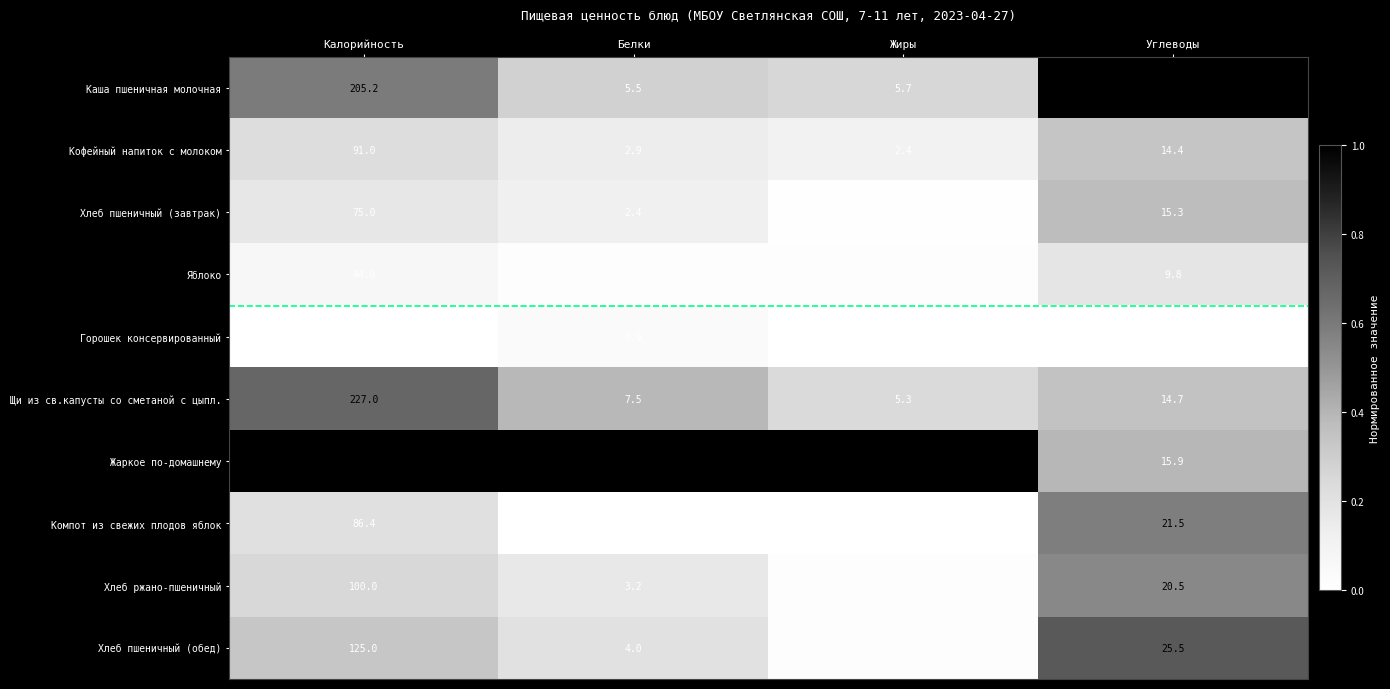

Is it true that Каша пшеничная молочная equals 103.5 at Калорийность?

False